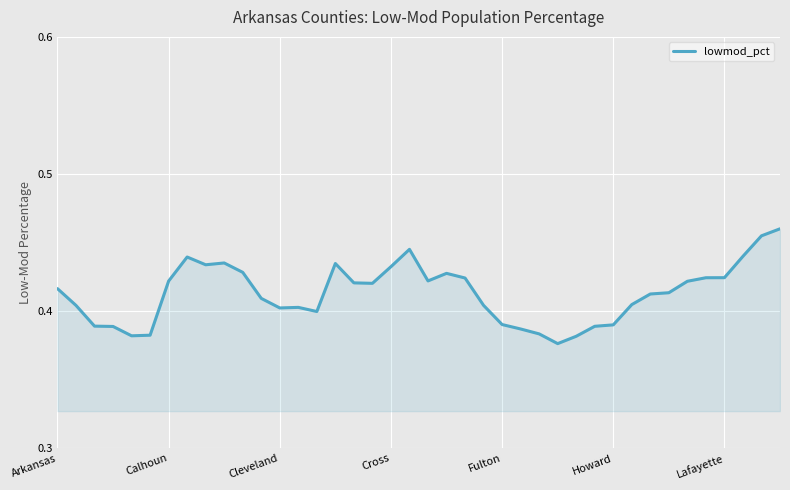

What is the sum of all values?

16.5